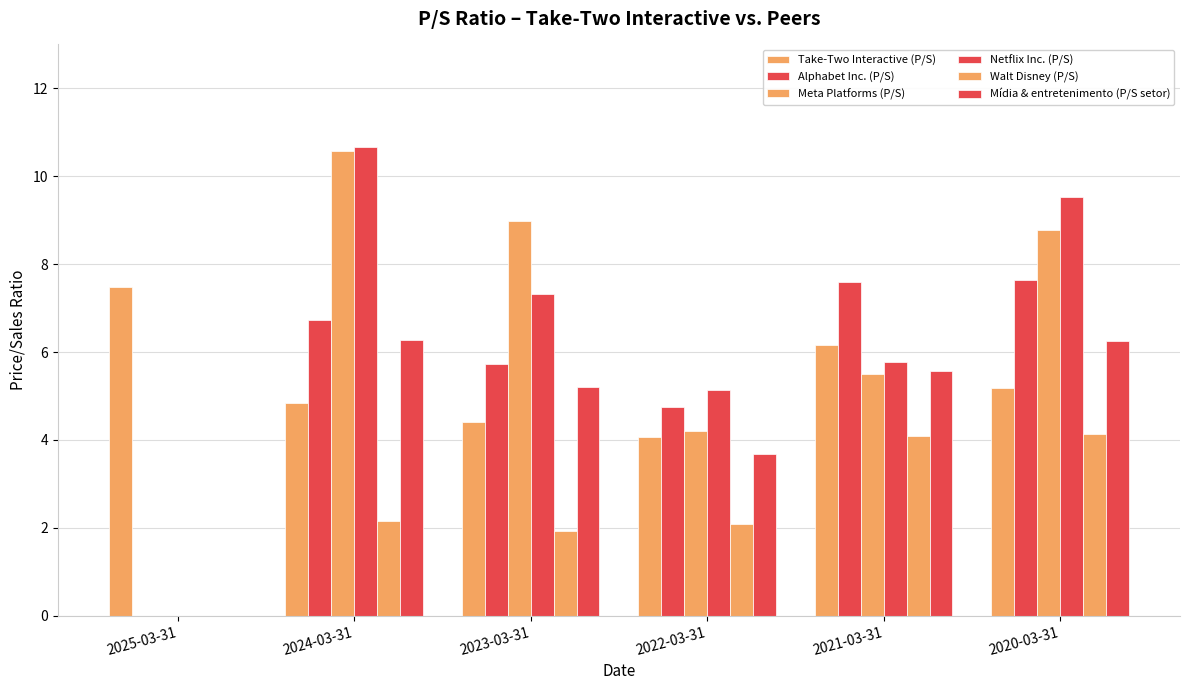

Reading left to right, what are all the values shown in this chart?

Take-Two Interactive (P/S): 2025-03-31=7.5	2024-03-31=4.8	2023-03-31=4.4	2022-03-31=4.1	2021-03-31=6.2	2020-03-31=5.2
Alphabet Inc. (P/S): 2025-03-31=0.0	2024-03-31=6.7	2023-03-31=5.7	2022-03-31=4.8	2021-03-31=7.6	2020-03-31=7.7
Meta Platforms (P/S): 2025-03-31=0.0	2024-03-31=10.6	2023-03-31=9.0	2022-03-31=4.2	2021-03-31=5.5	2020-03-31=8.8
Netflix Inc. (P/S): 2025-03-31=0.0	2024-03-31=10.7	2023-03-31=7.3	2022-03-31=5.1	2021-03-31=5.8	2020-03-31=9.5
Walt Disney (P/S): 2025-03-31=0.0	2024-03-31=2.2	2023-03-31=1.9	2022-03-31=2.1	2021-03-31=4.1	2020-03-31=4.1
Mídia & entretenimento (P/S setor): 2025-03-31=0.0	2024-03-31=6.3	2023-03-31=5.2	2022-03-31=3.7	2021-03-31=5.6	2020-03-31=6.2